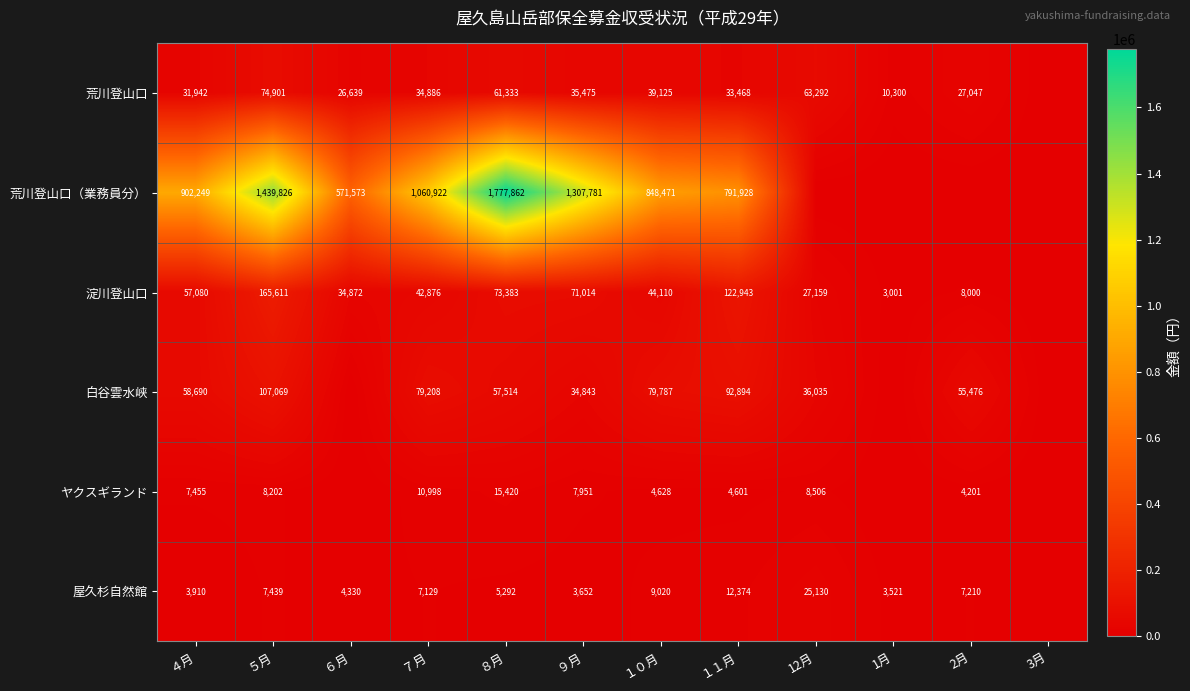

The 荒川登山口 series shows 10300 at 1月. True or false?

True